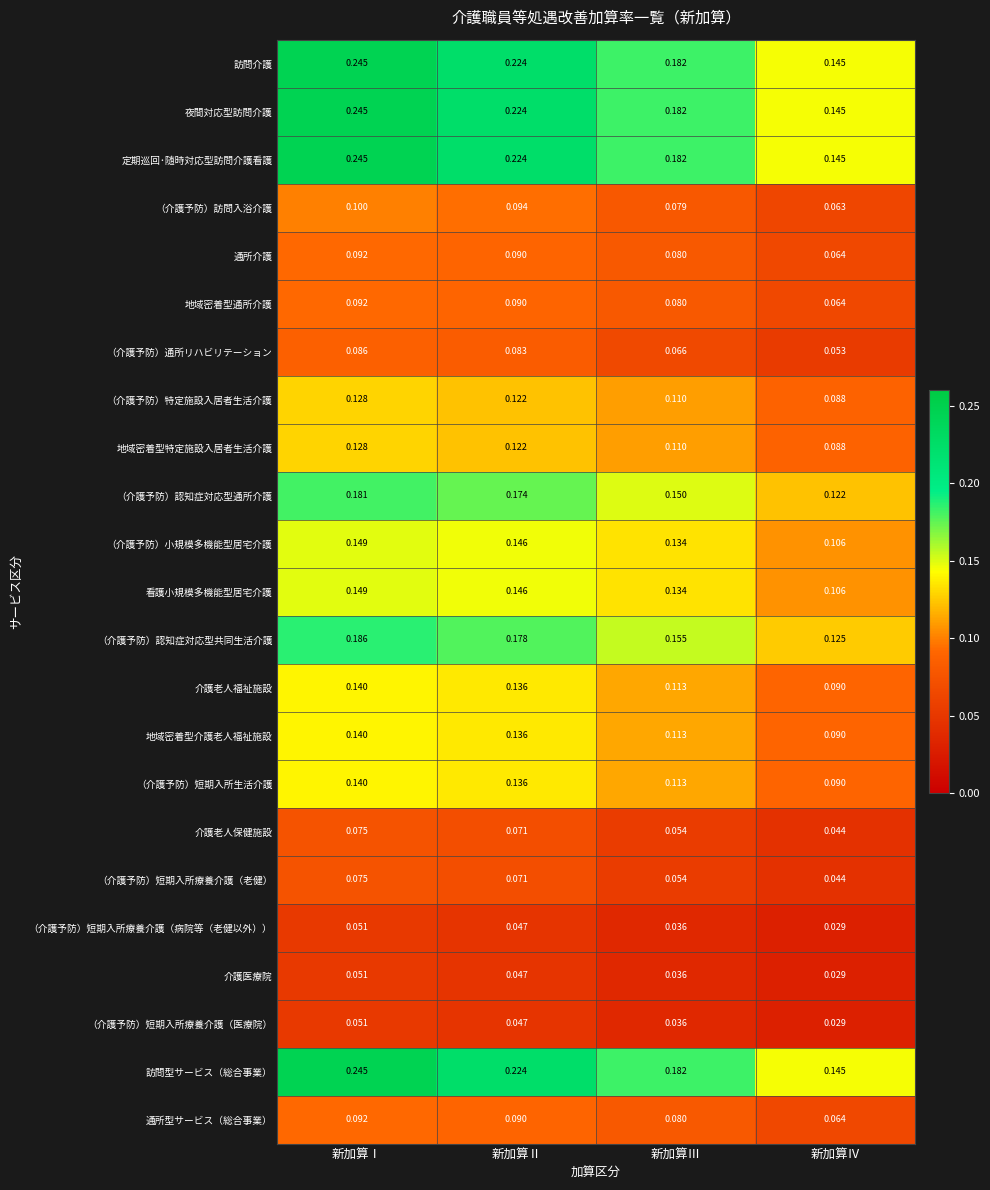

Is the value of （介護予防）特定施設入居者生活介護 at 新加算Ⅱ greater than the value of （介護予防）短期入所療養介護（老健） at 新加算Ⅱ?

Yes